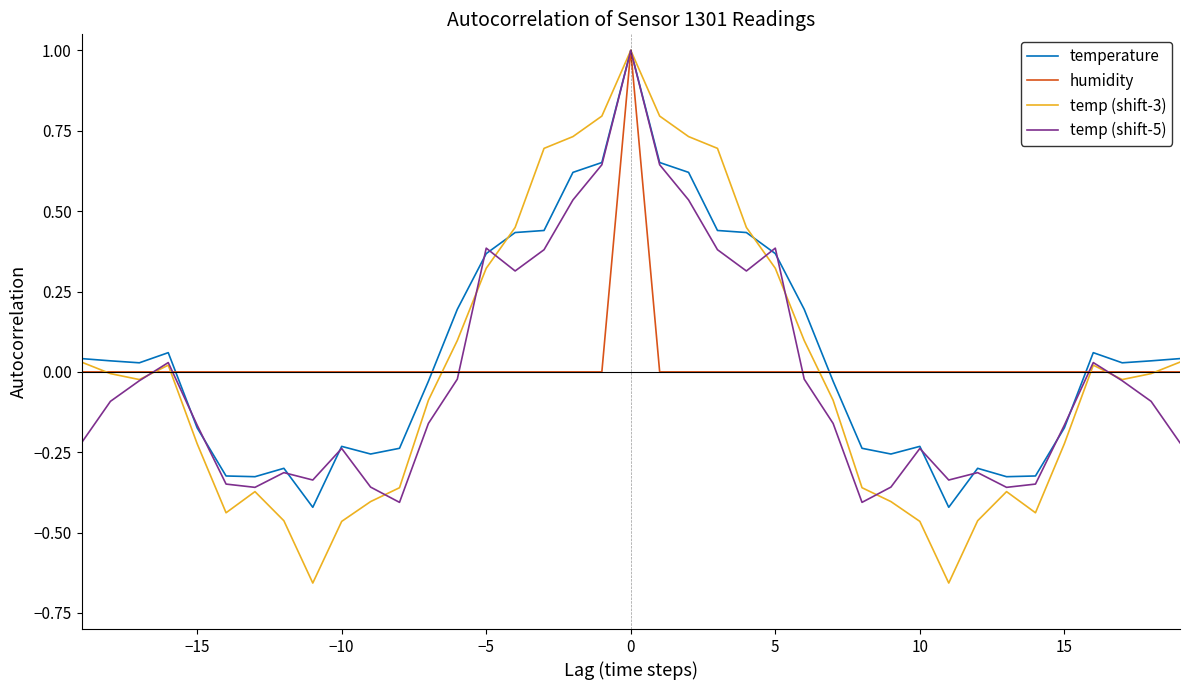

What are all the series names shown in the legend?

temperature, humidity, temp (shift-3), temp (shift-5)